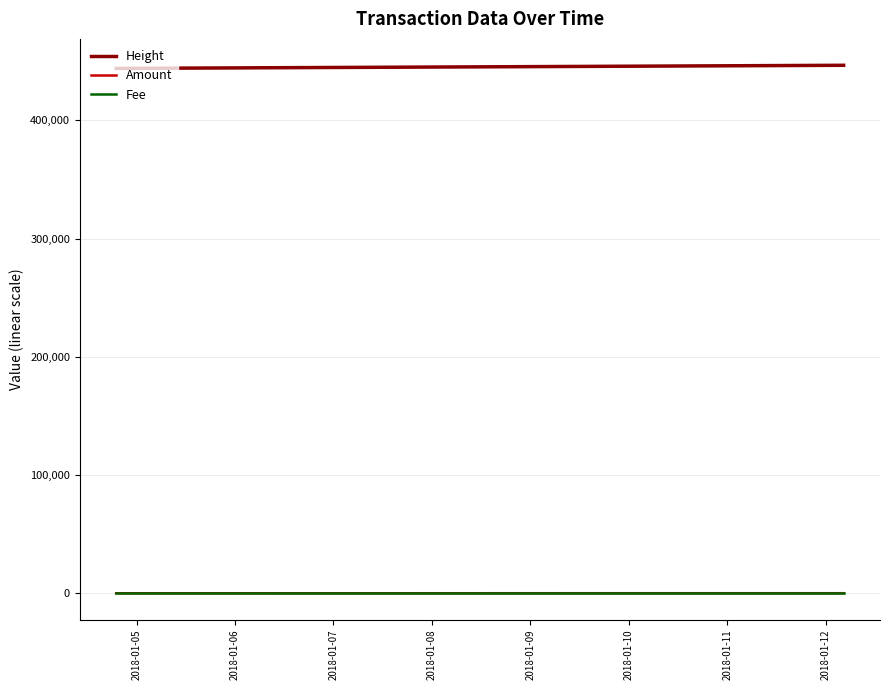

What is the minimum value for Height?

443859.0